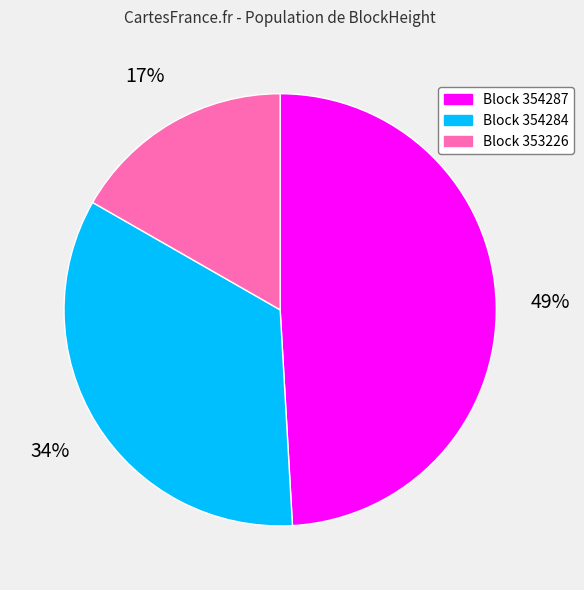

Is there a majority slice in this chart?

No